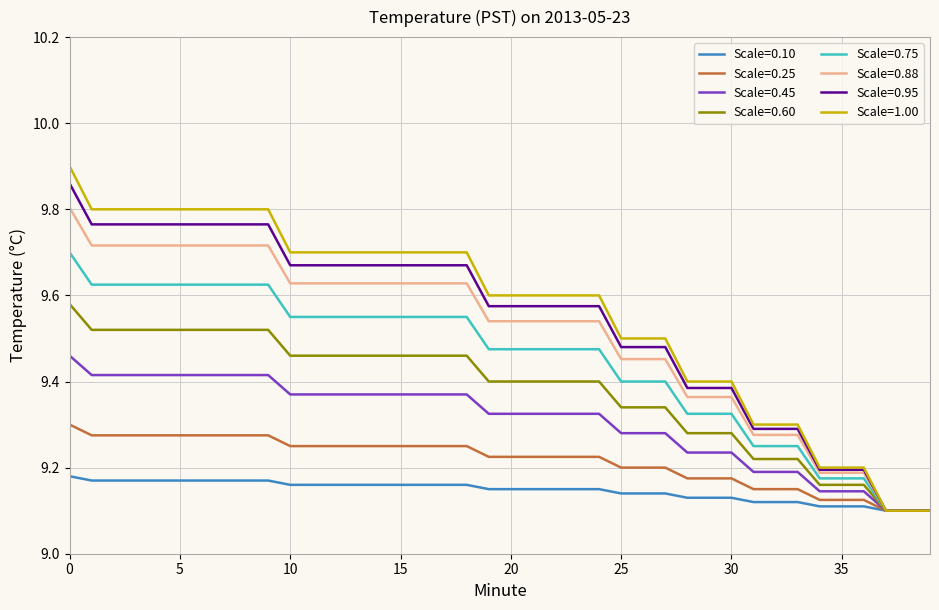

Which series has the largest range (max minus min)?

Scale=1.00